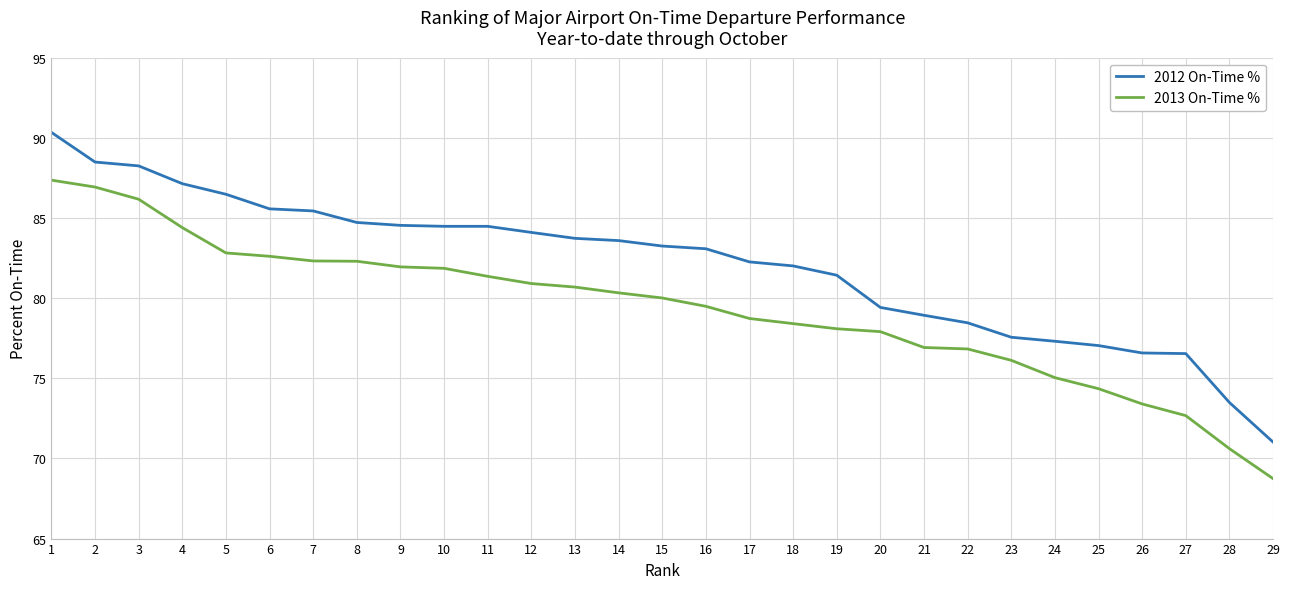

Which series has the largest total across all categories?

2012 On-Time %